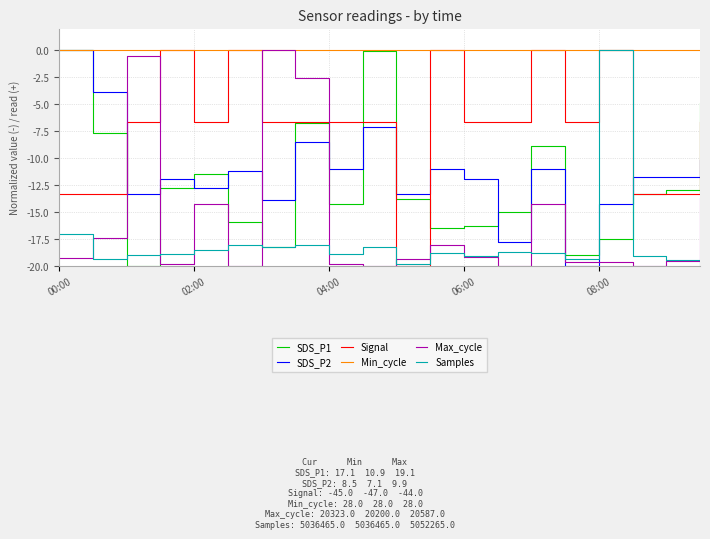

True or false: SDS_P2 and Samples intersect in this chart.

True